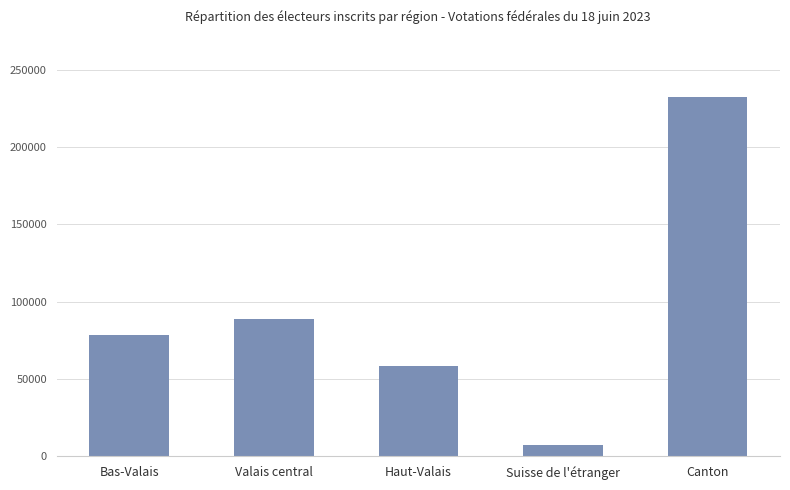

What is the difference between the values at Bas-Valais and Canton?

154224